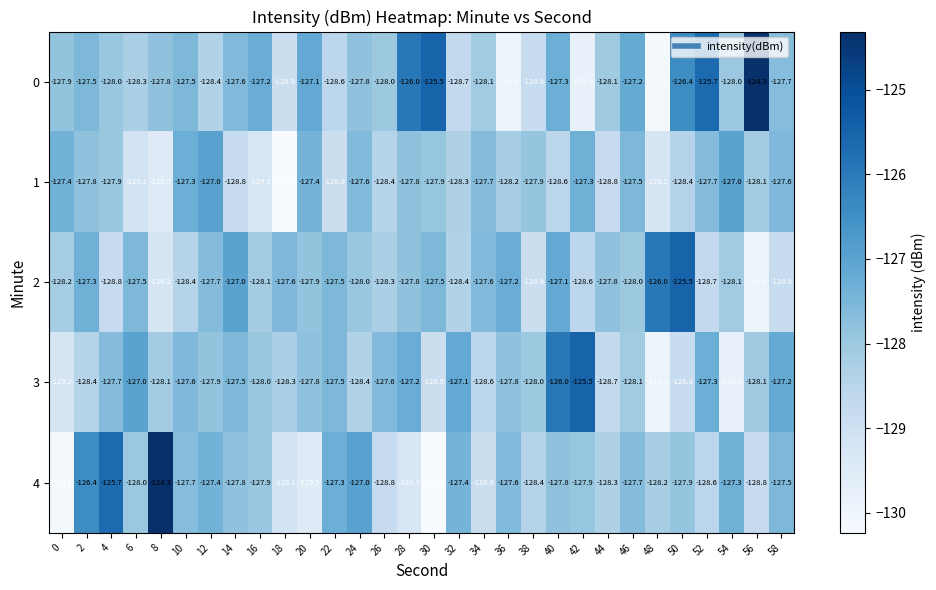

How many series are shown in this chart?

5